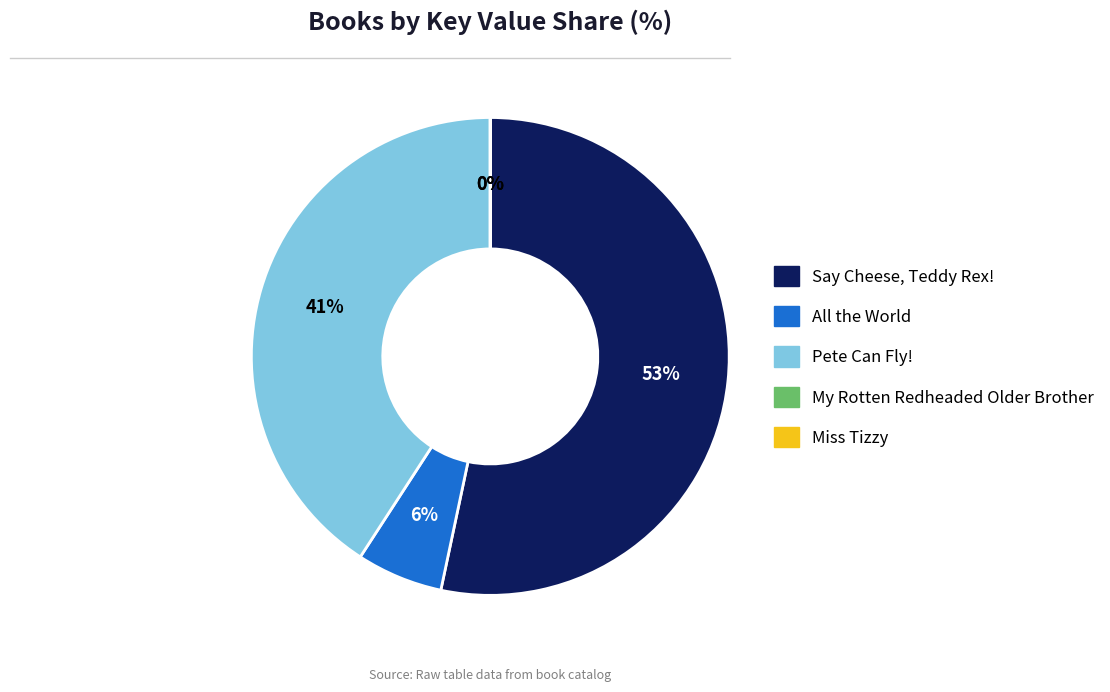

Which slice is the largest?

Say Cheese, Teddy Rex!